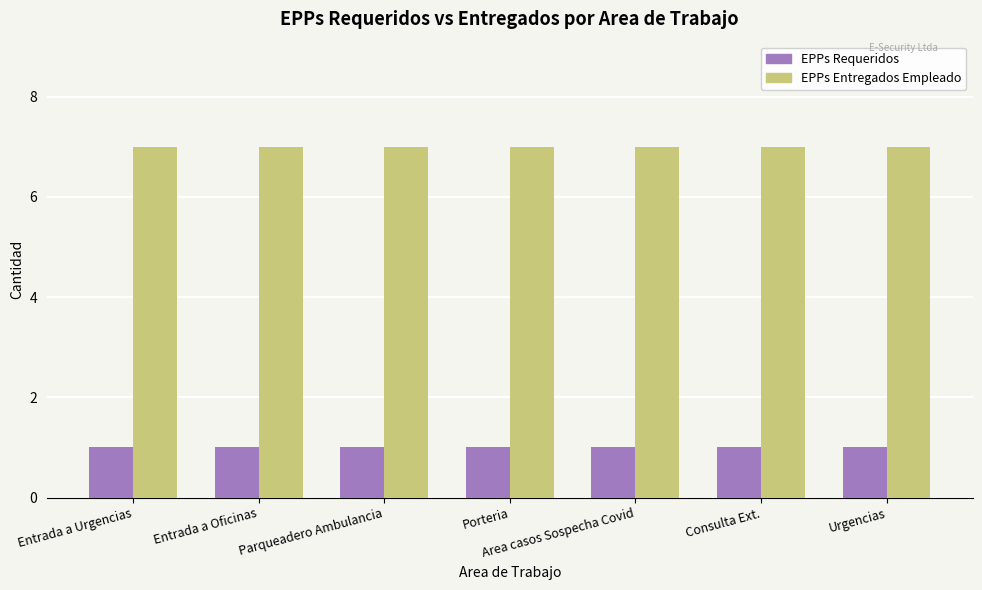

What is the spread (max minus min) of values at Porteria?

6